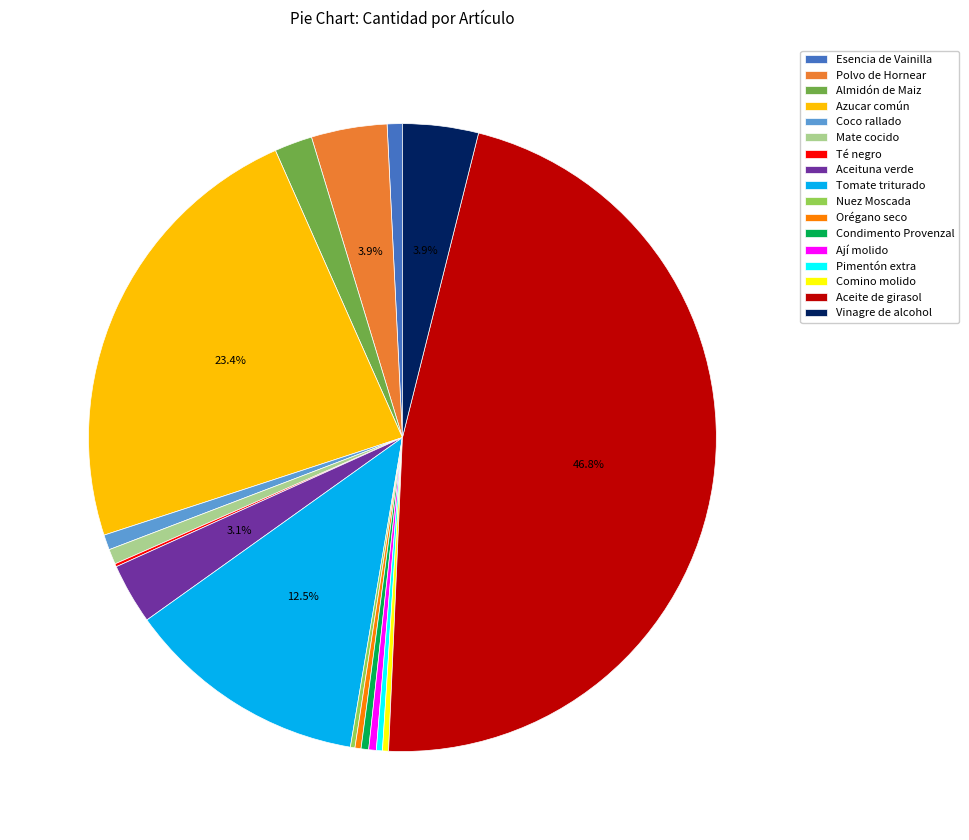

Which category has the biggest portion of the pie?

Aceite de girasol